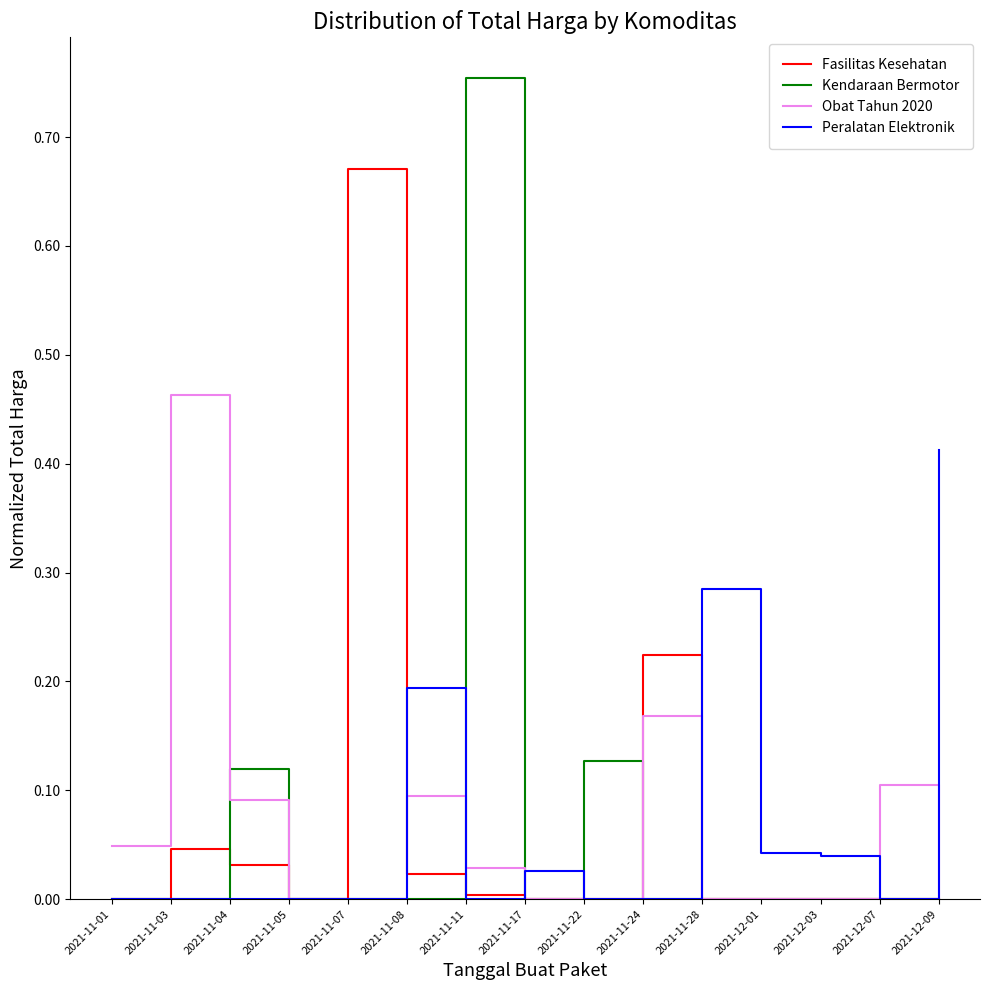

The Kendaraan Bermotor series shows 0.0 at 2021-11-05. True or false?

True